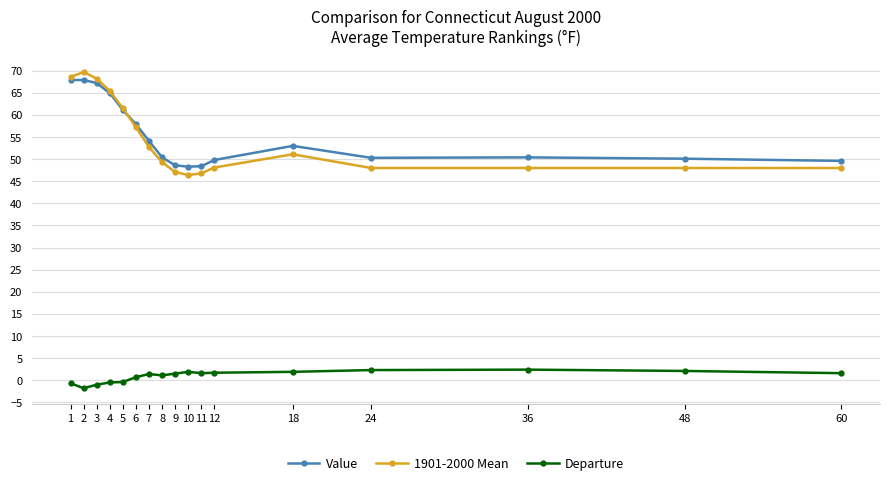

Is the value of 1901-2000 Mean at 3 greater than the value of Departure at 48?

Yes